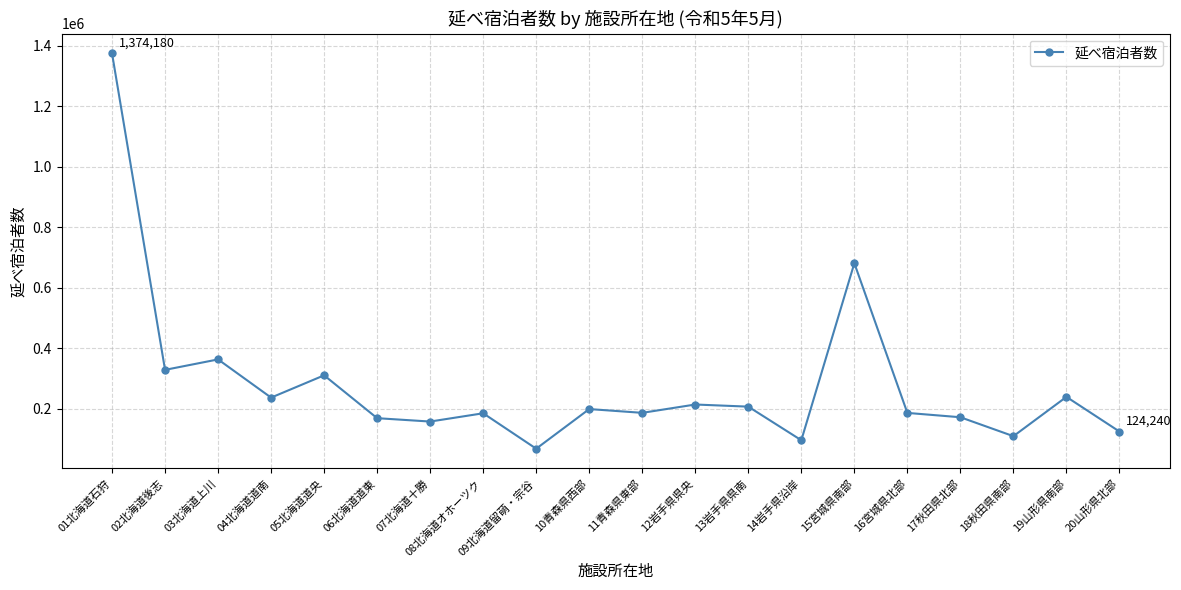

How many series are shown in this chart?

1